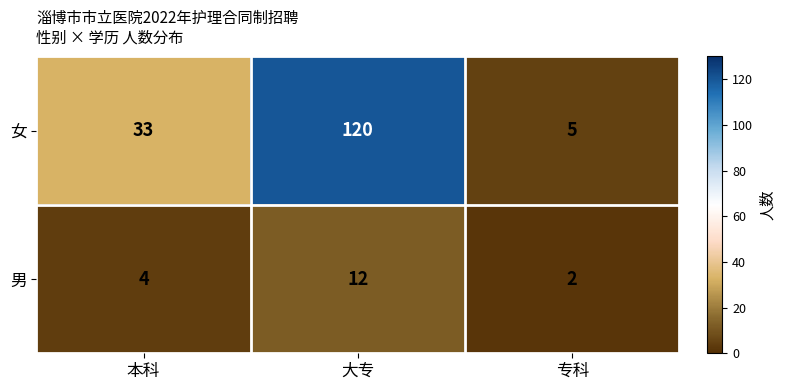

What is the spread (max minus min) of values at 大专?

108